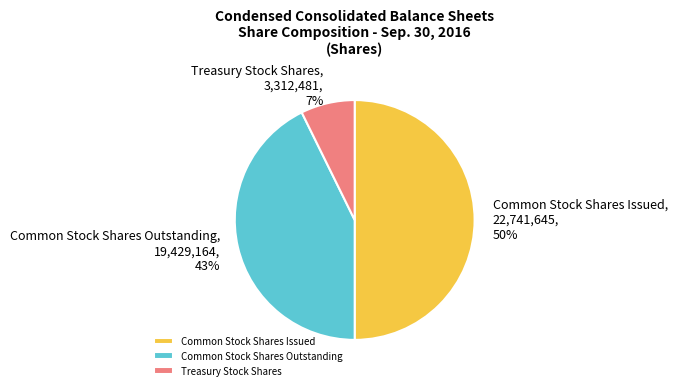

Which slice is the largest?

Common Stock Shares Issued